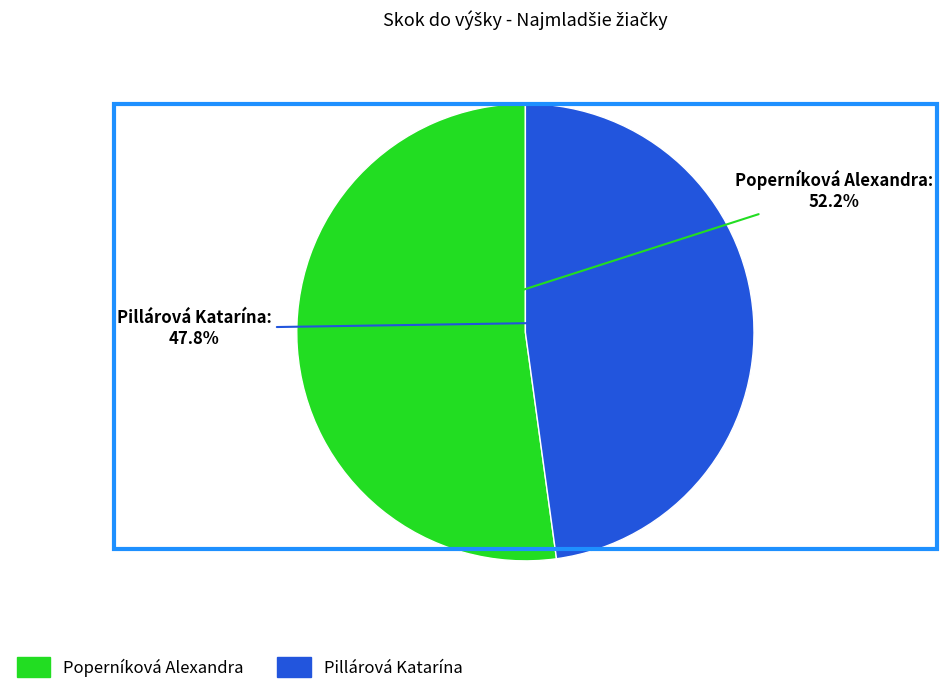

True or false: Pillárová Katarína accounts for 48% of the total.

True